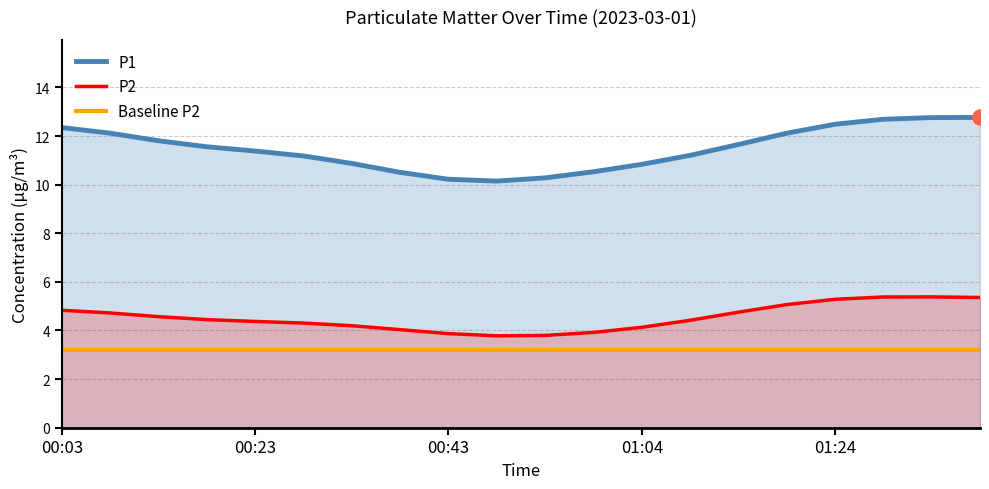

Which series reaches the maximum Y coordinate?

P1